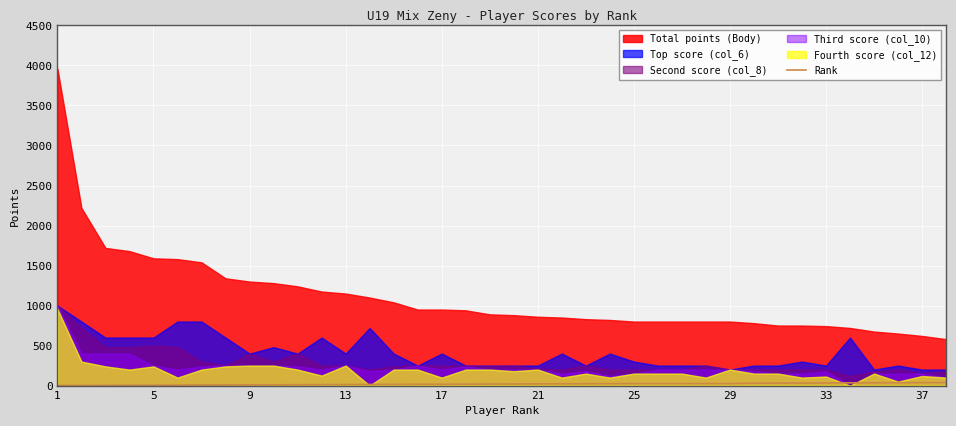

True or false: the data shows 11 at 10.

True